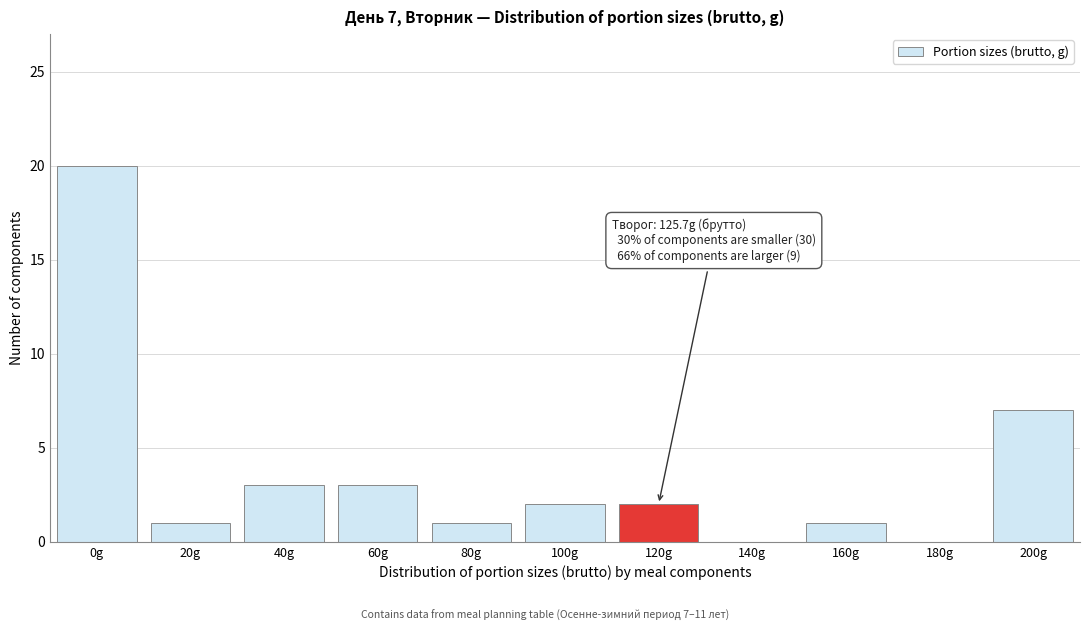

Reading left to right, list all the values displayed in this chart.

0g=20	20g=1	40g=3	60g=3	80g=1	100g=2	120g=2	140g=0	160g=1	180g=0	200g=7